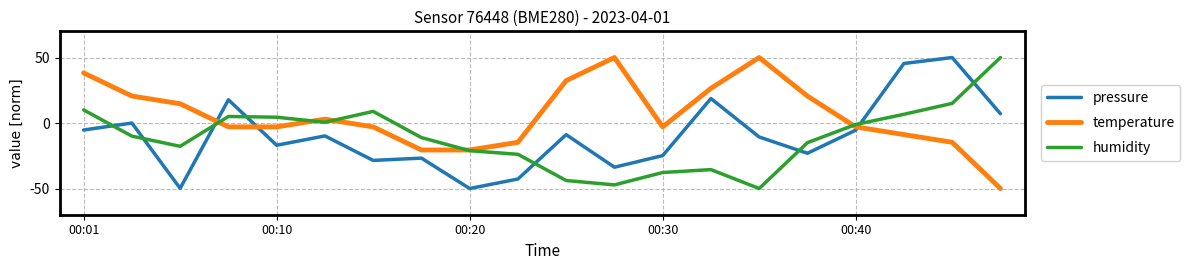

What is the minimum value shown in the chart?

-50.0